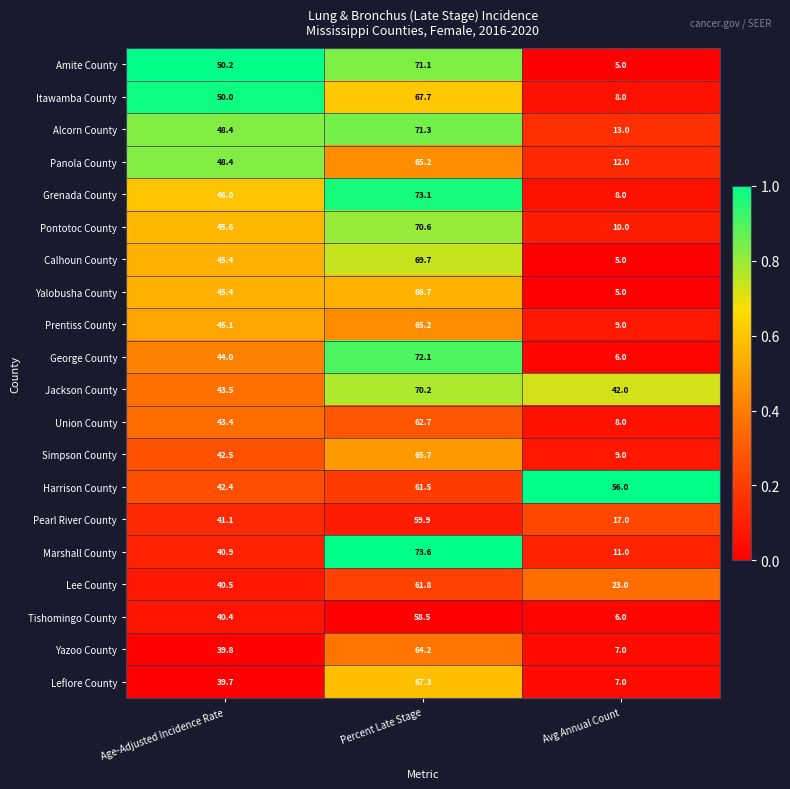

At which category is the sum across all series the highest?

Percent Late Stage